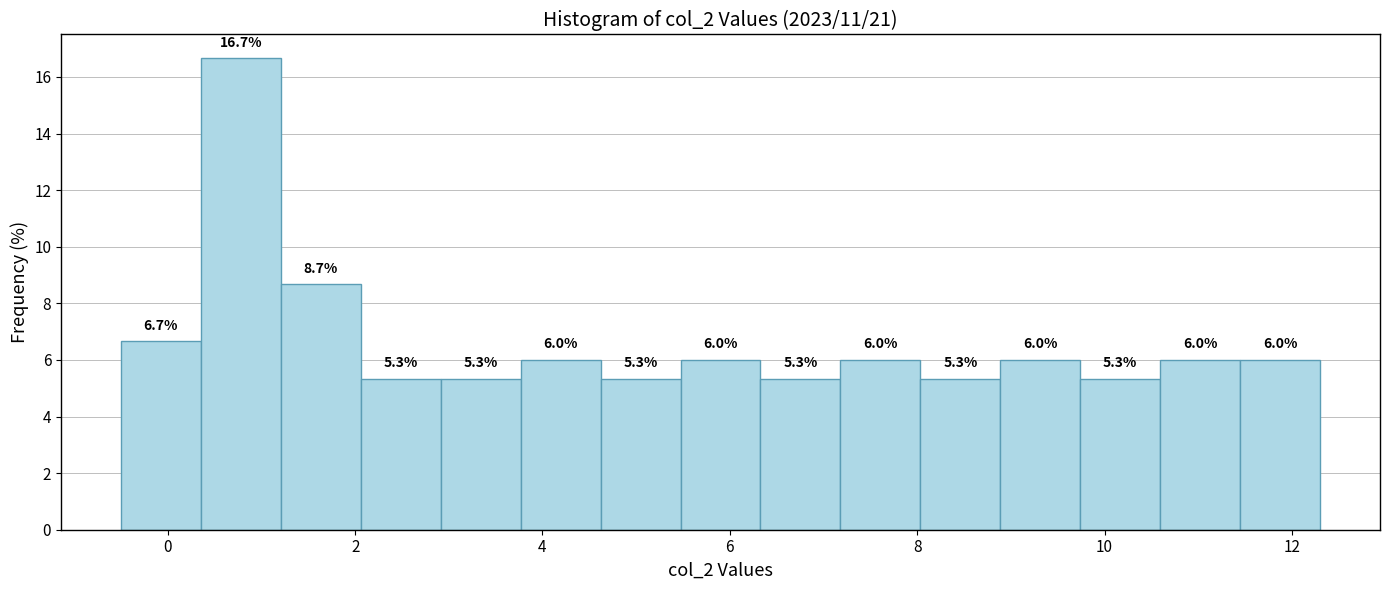

Which range on the x-axis has the tallest bar?

0.4 to 1.2